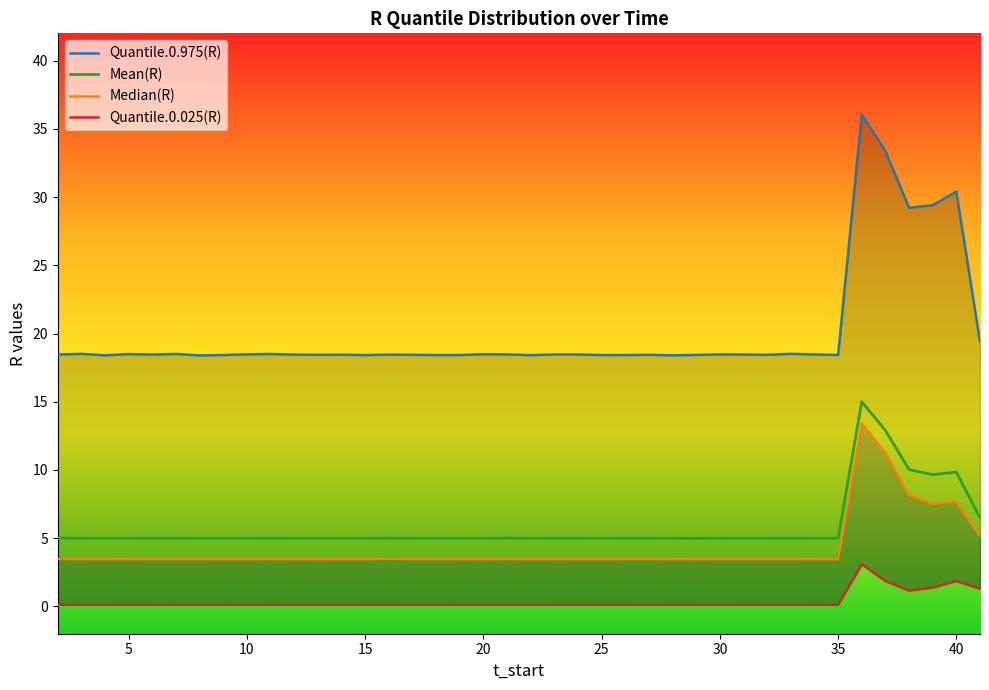

What is the value of the Quantile.0.025(R) point at the 37th from the left?

1.2